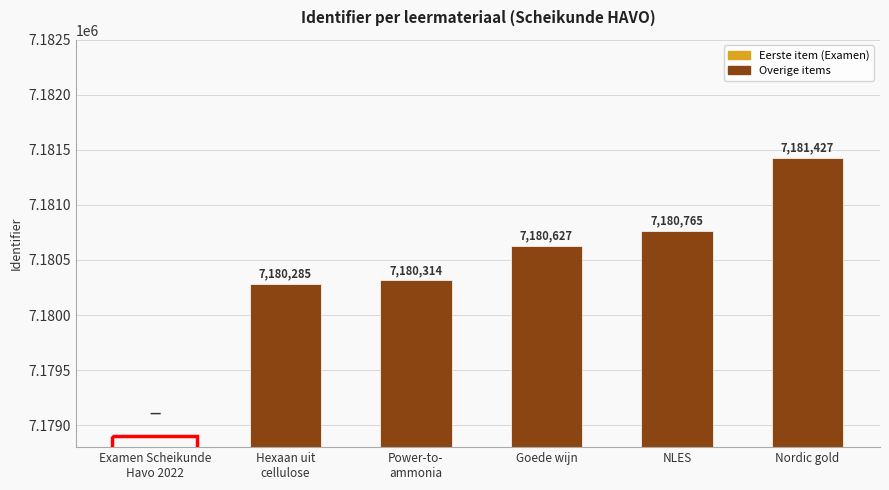

List the labels in order of value, smallest first.

Examen Scheikunde
Havo 2022, Hexaan uit
cellulose, Power-to-
ammonia, Goede wijn, NLES, Nordic gold